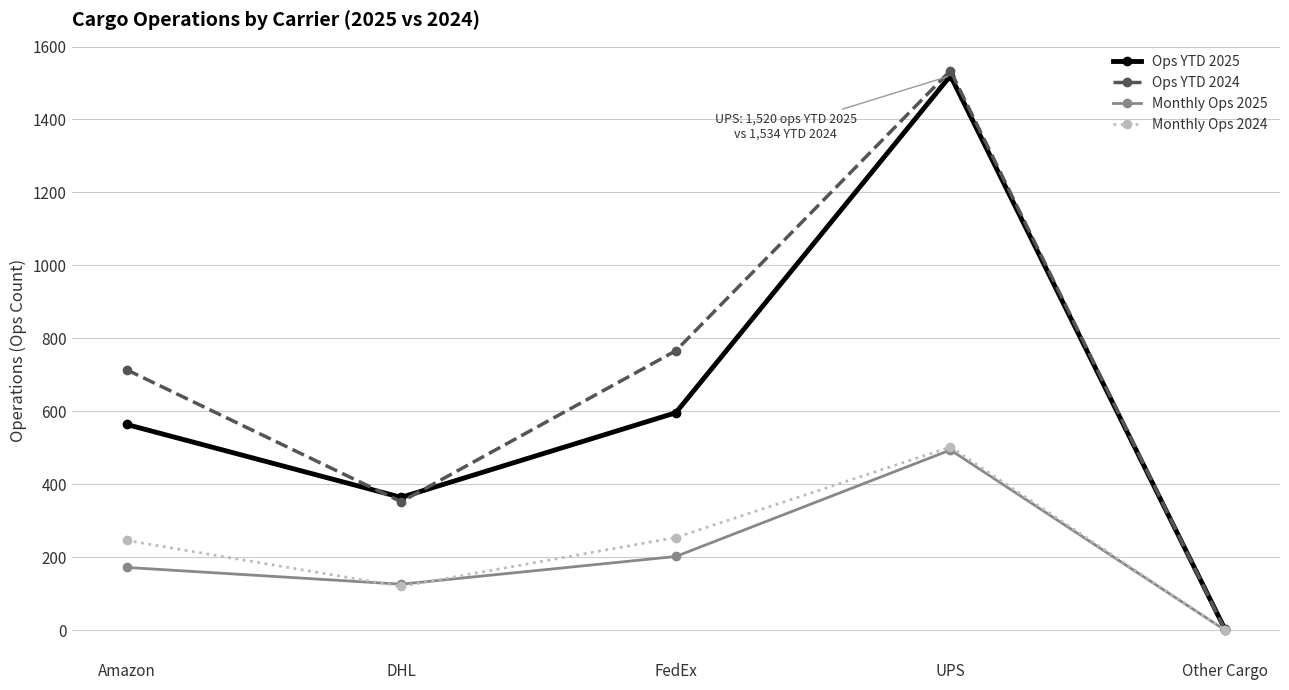

What is the label of the 5th point from the right?

Amazon